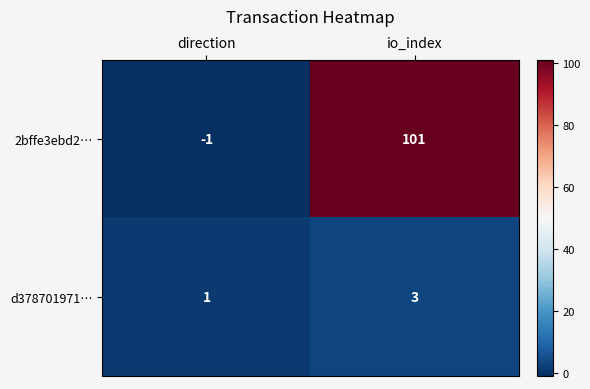

List the series in order of their peak value, lowest first.

d378701971…, 2bffe3ebd2…